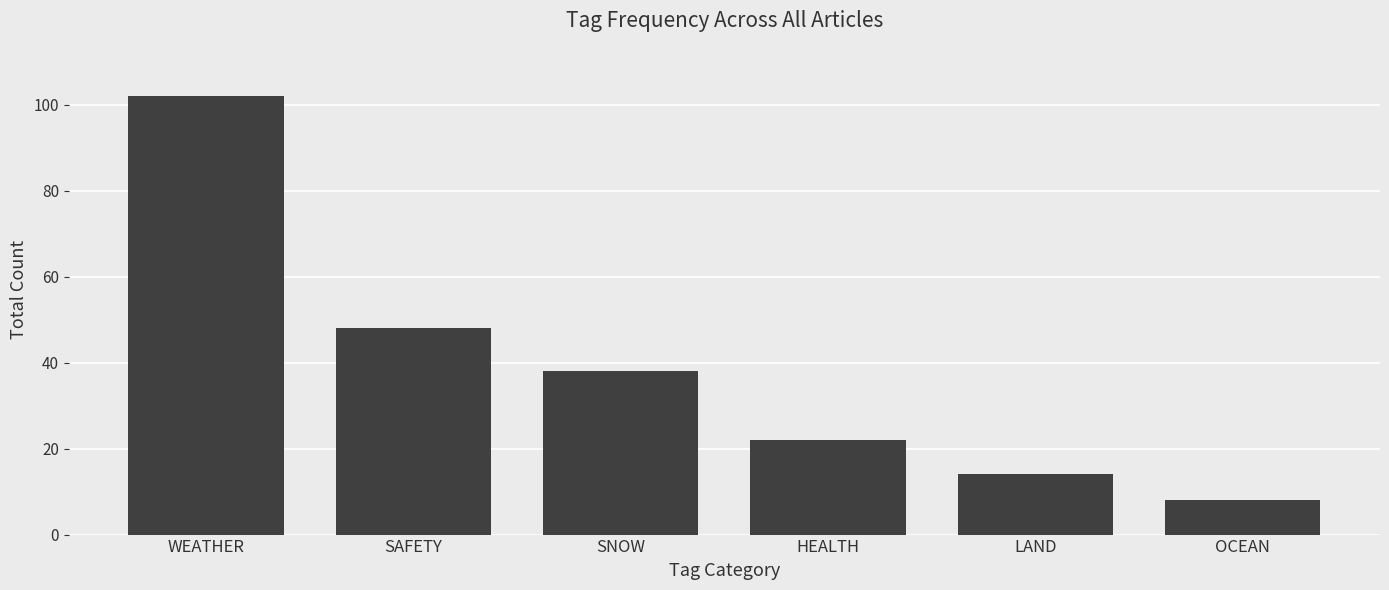

At which label is the value closest to 55?

SAFETY